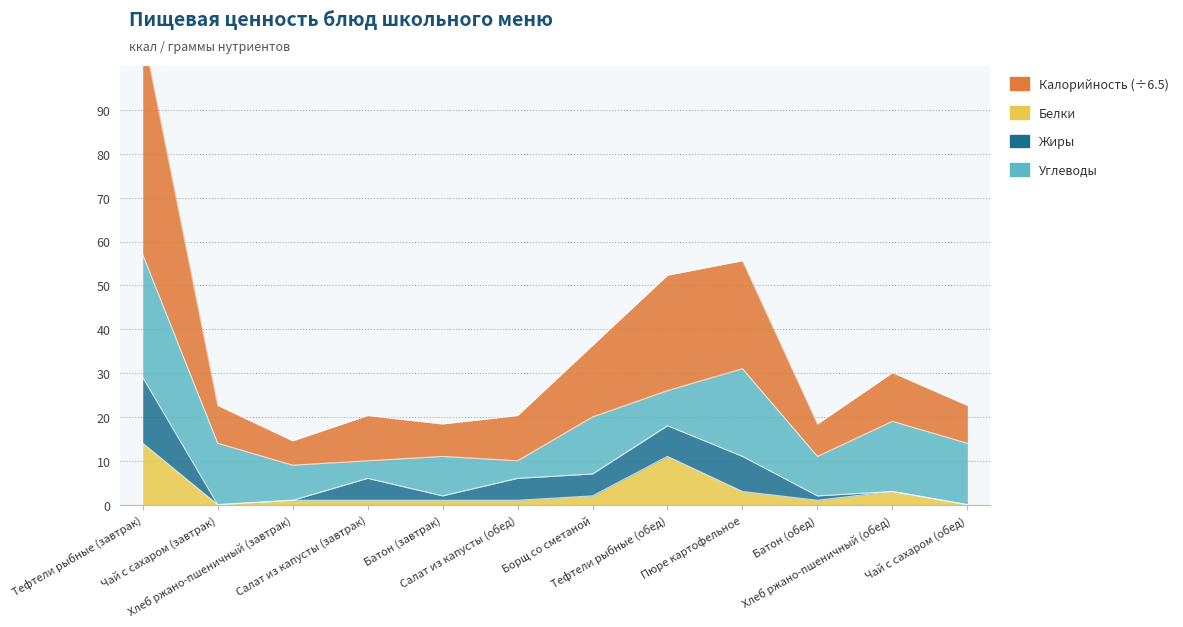

True or false: Калорийность and Белки cross at least once.

False